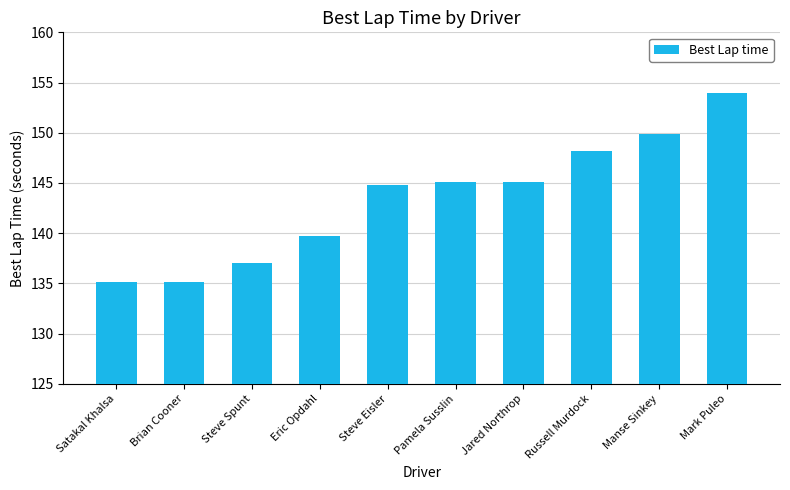

What is the average value?

143.4